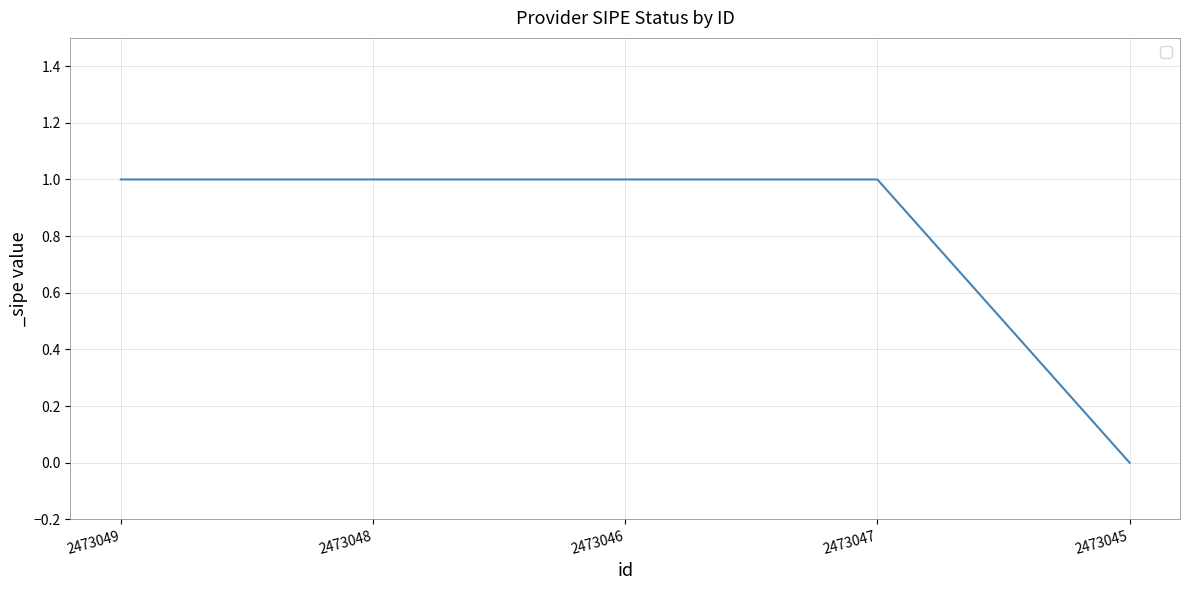

What is the approximate value at 2473049?

1